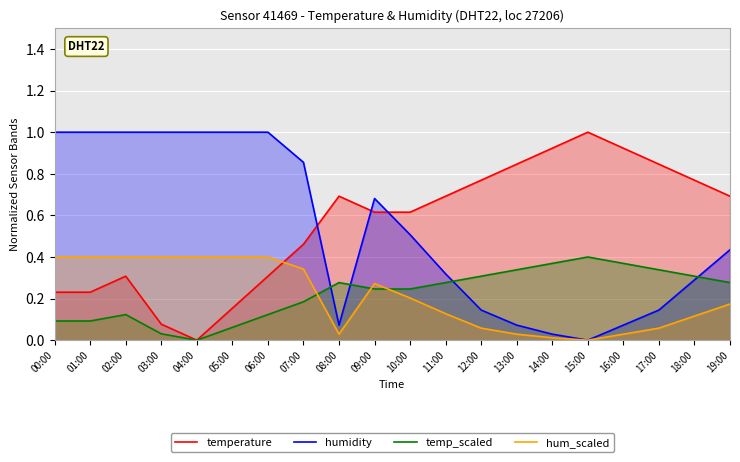

What is the difference between the second highest and second lowest values in the hum_scaled series?

0.4